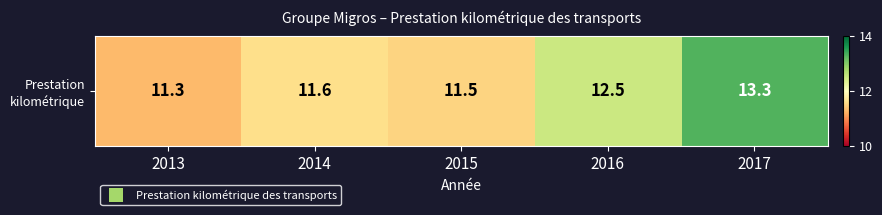

What is the change in value from 2016 to 2017?

+0.8